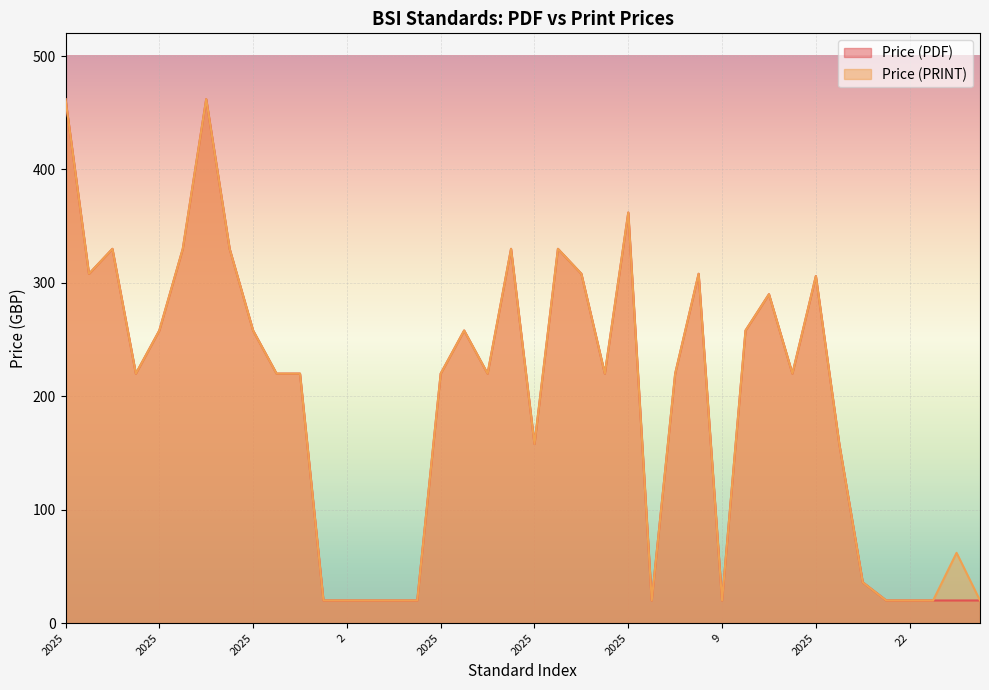

How many lines are shown in the chart?

2